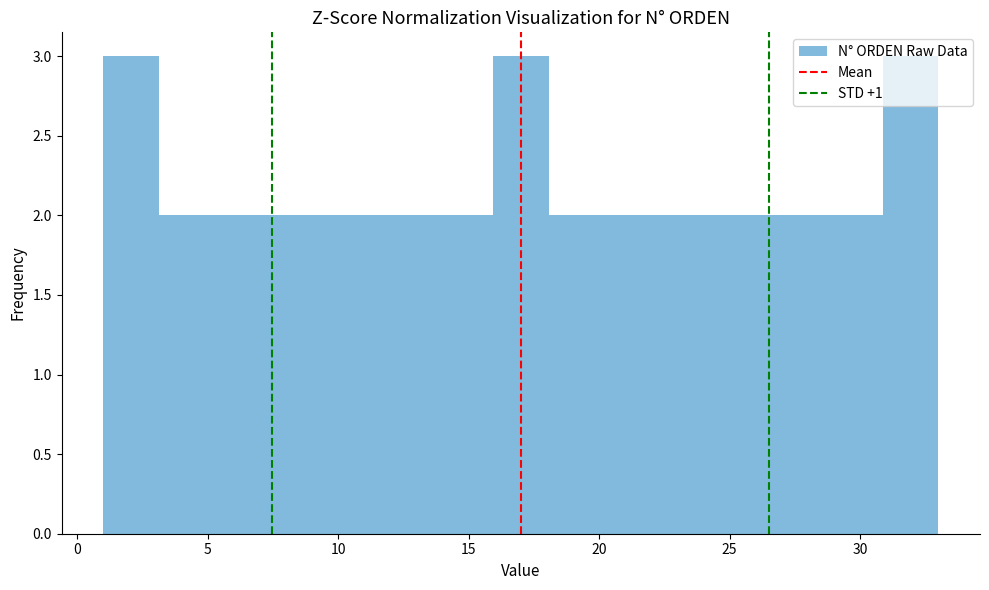

Reading left to right, list every bar in this chart as the range it spans on the x-axis followed by its height. Neither the bar edges nor the heights are printed on the chart, so give them approximately, as read against the axes.

1.0 to 3.0: 3
3.0 to 5.5: 2
5.5 to 7.5: 2
7.5 to 9.5: 2
9.5 to 11.5: 2
11.5 to 14.0: 2
14.0 to 16.0: 2
16.0 to 18.0: 3
18.0 to 20.0: 2
20.0 to 22.5: 2
22.5 to 24.5: 2
24.5 to 26.5: 2
26.5 to 28.5: 2
28.5 to 31.0: 2
31.0 to 33.0: 3